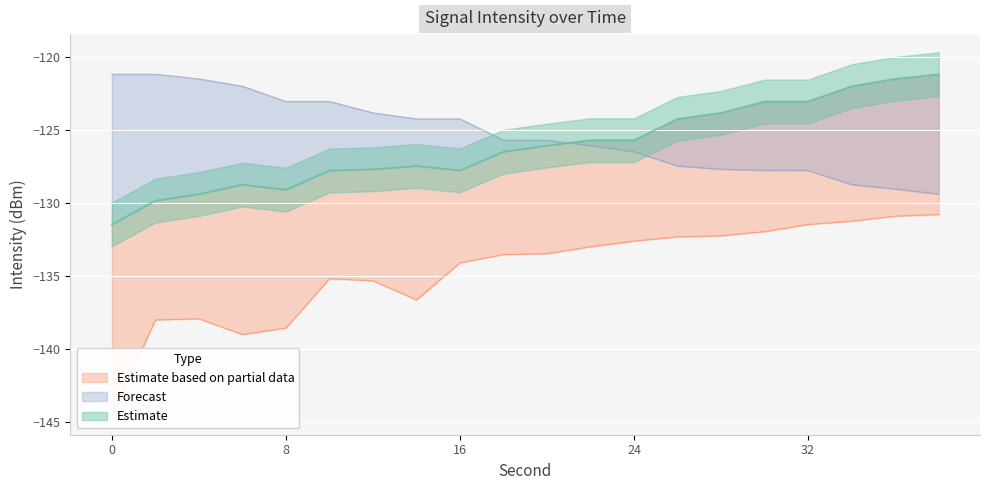

What is the total value across all series at 34?

-382.0